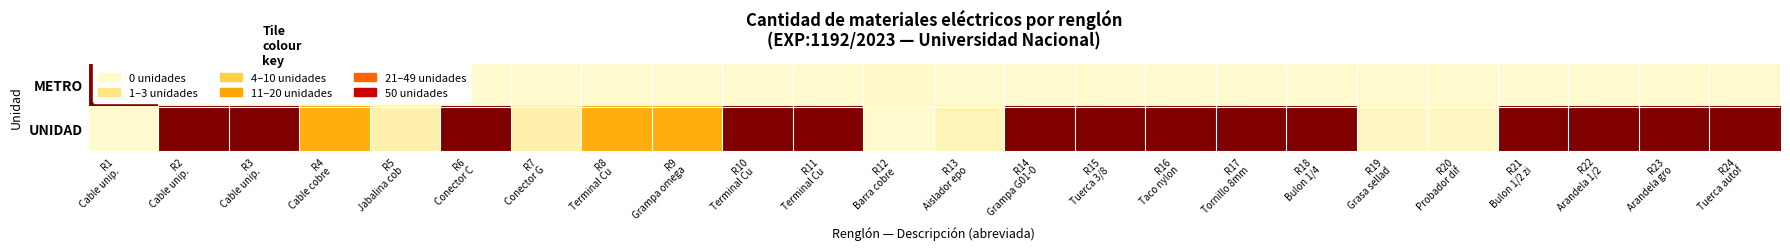

At how many categories does at least one series exceed 28?

15